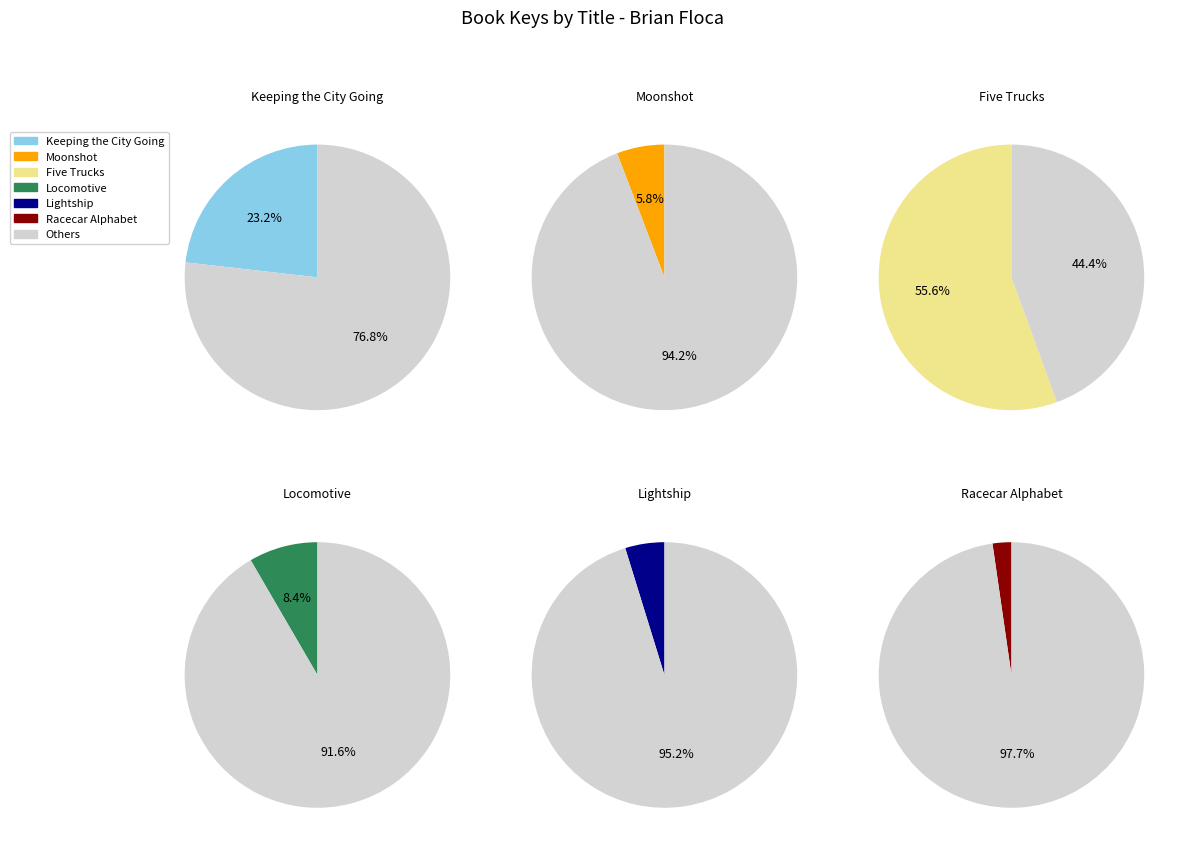

What percentage is the Keeping the City Going slice, to the nearest percent?

23%